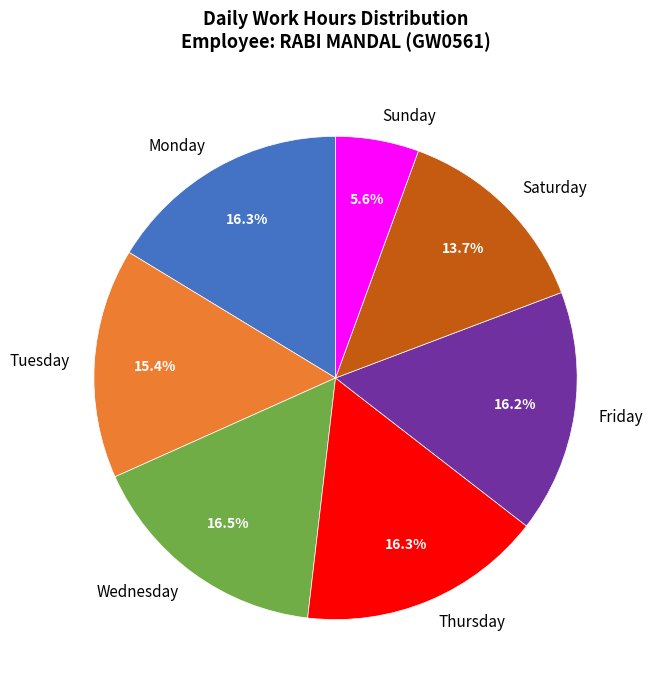

To the nearest percent, what is the average slice percentage?

14%